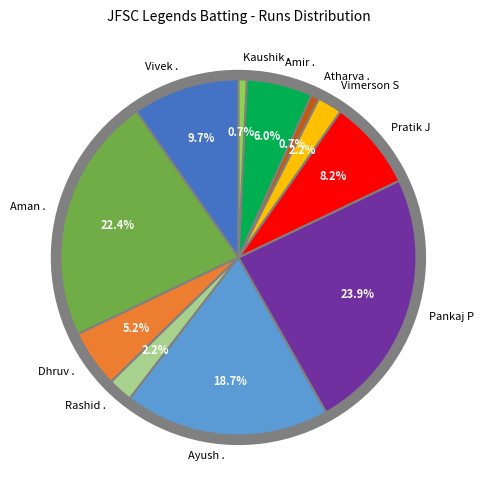

How many segments does this pie chart have?

11